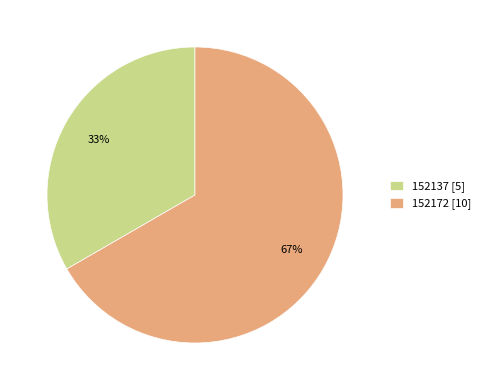

Rank the categories by value from highest to lowest.

152172, 152137